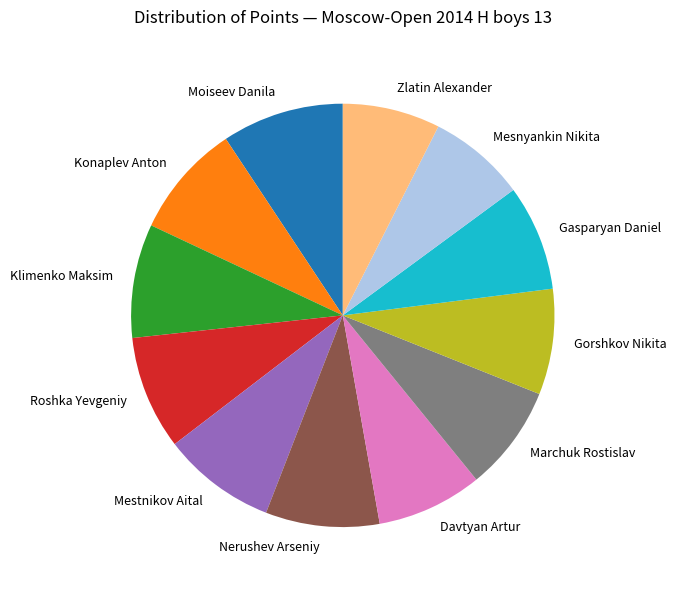

Which category has the biggest portion of the pie?

Moiseev Danila